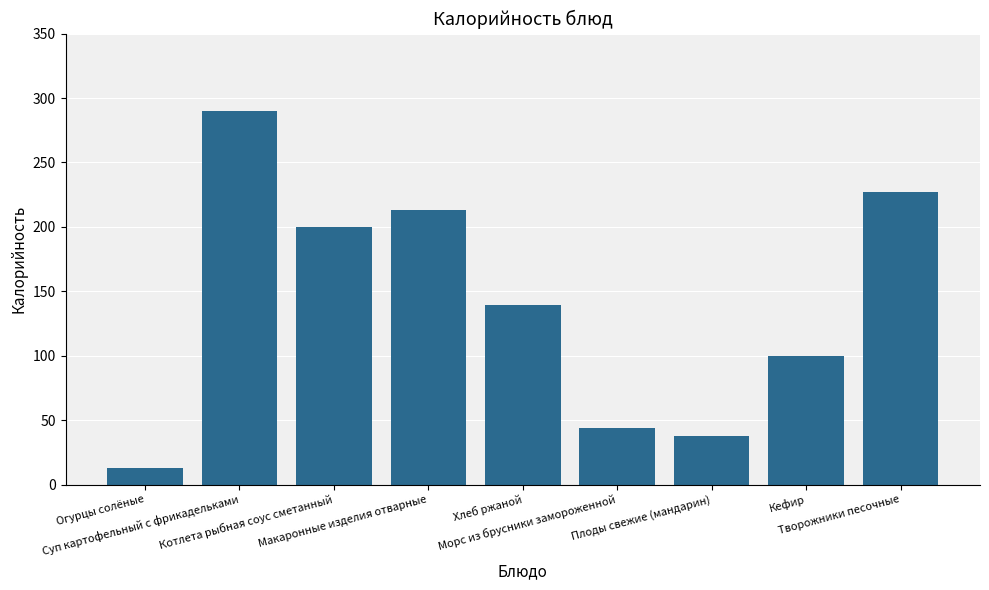

What is the difference between the second highest and second lowest values?

188.8